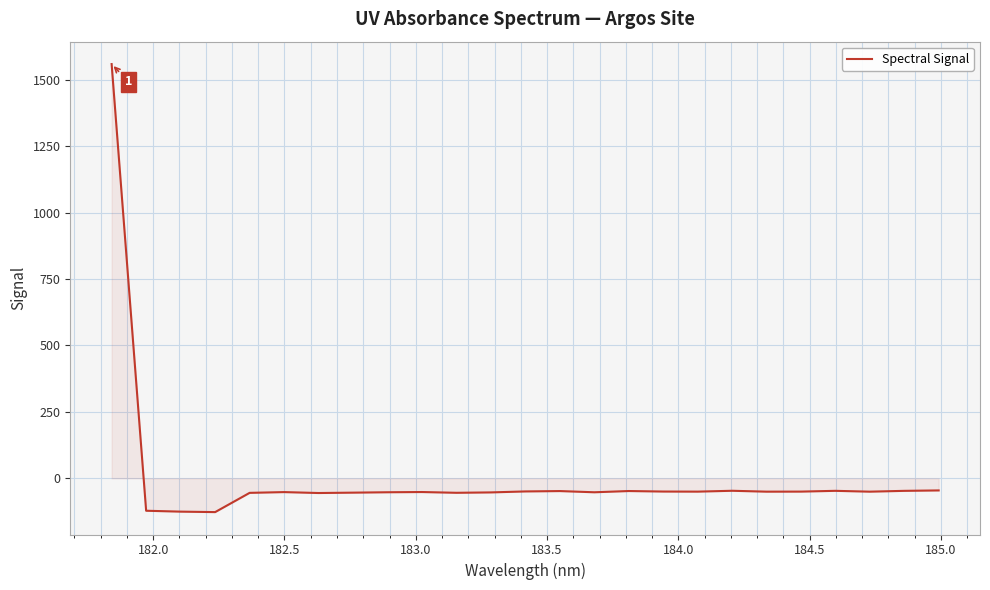

Does the chart have visible grid lines?

Yes